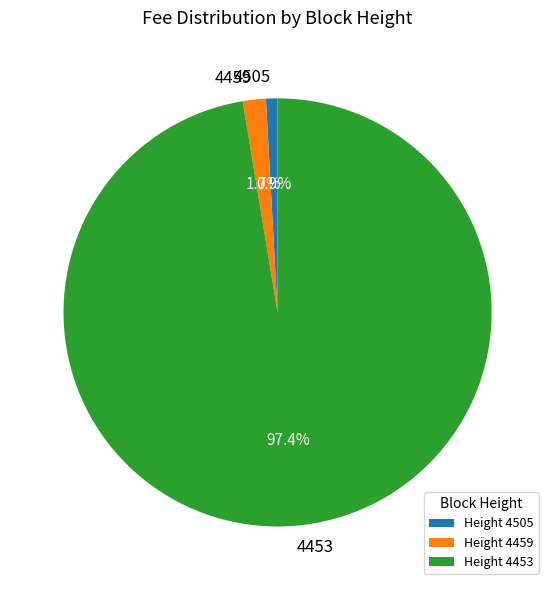

To the nearest percent, what is the difference between the 4453 and 4459 slice percentages?

96%